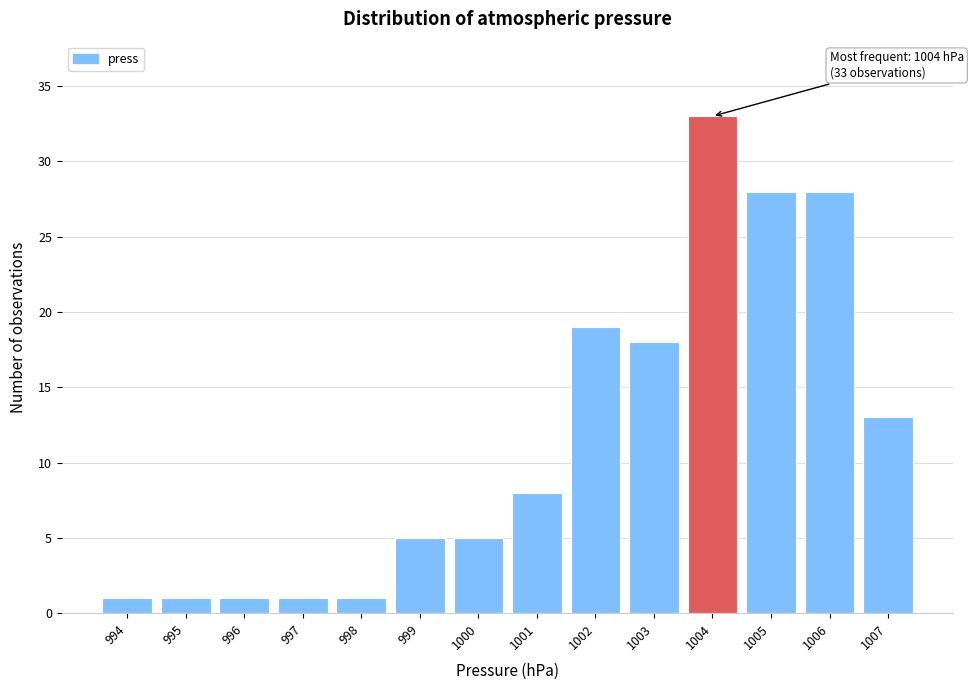

Reading right to left, list all the values displayed in this chart.

13	28	28	33	18	19	8	5	5	1	1	1	1	1